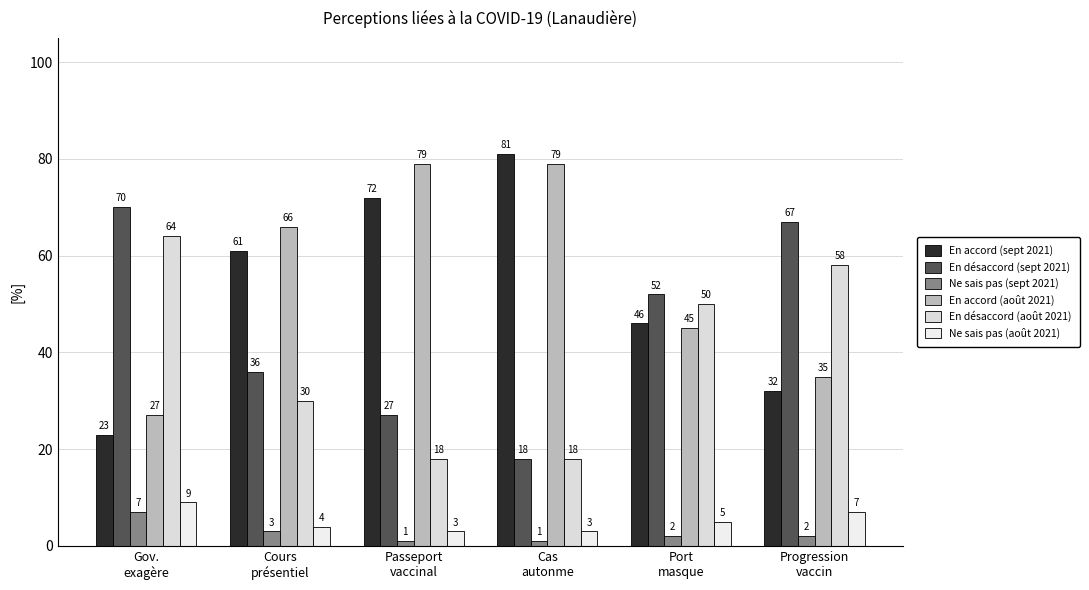

Rank the series at Port
masque from lowest to highest value.

Ne sais pas (sept 2021), Ne sais pas (août 2021), En accord (août 2021), En accord (sept 2021), En désaccord (août 2021), En désaccord (sept 2021)